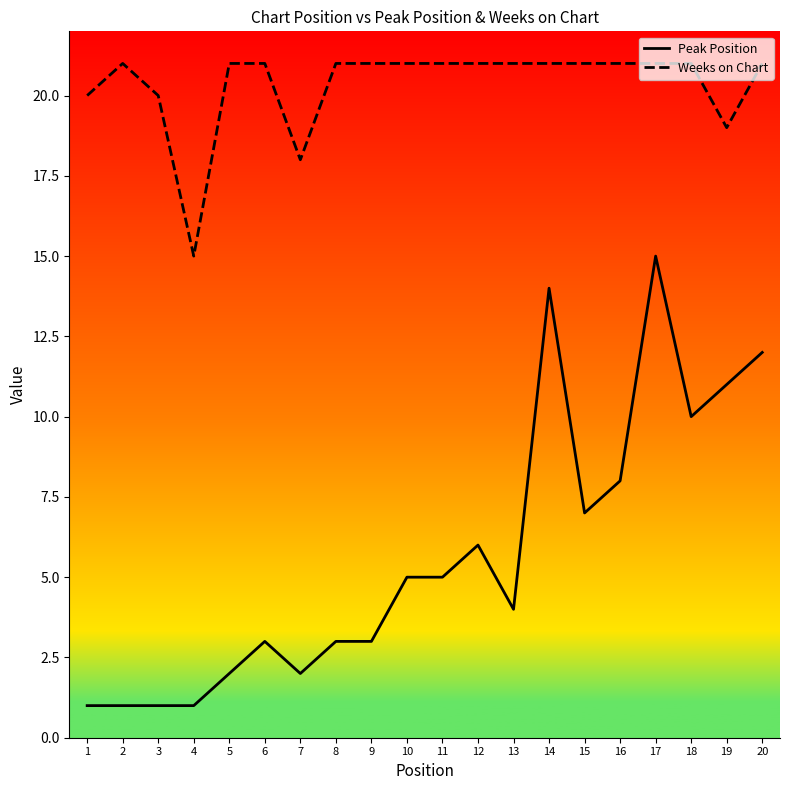

What is the difference between the maximum and minimum values in the Peak Position series?

14